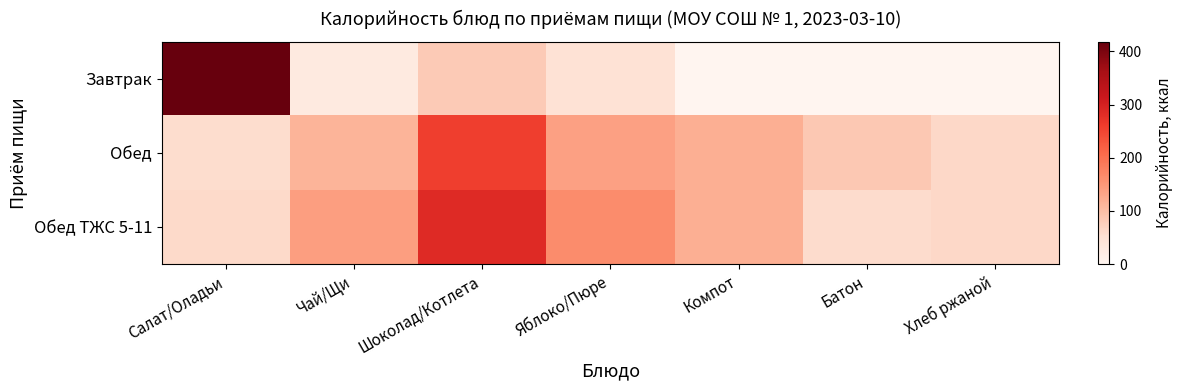

What is the spread (max minus min) of values at Салат/Оладьи?

362.3